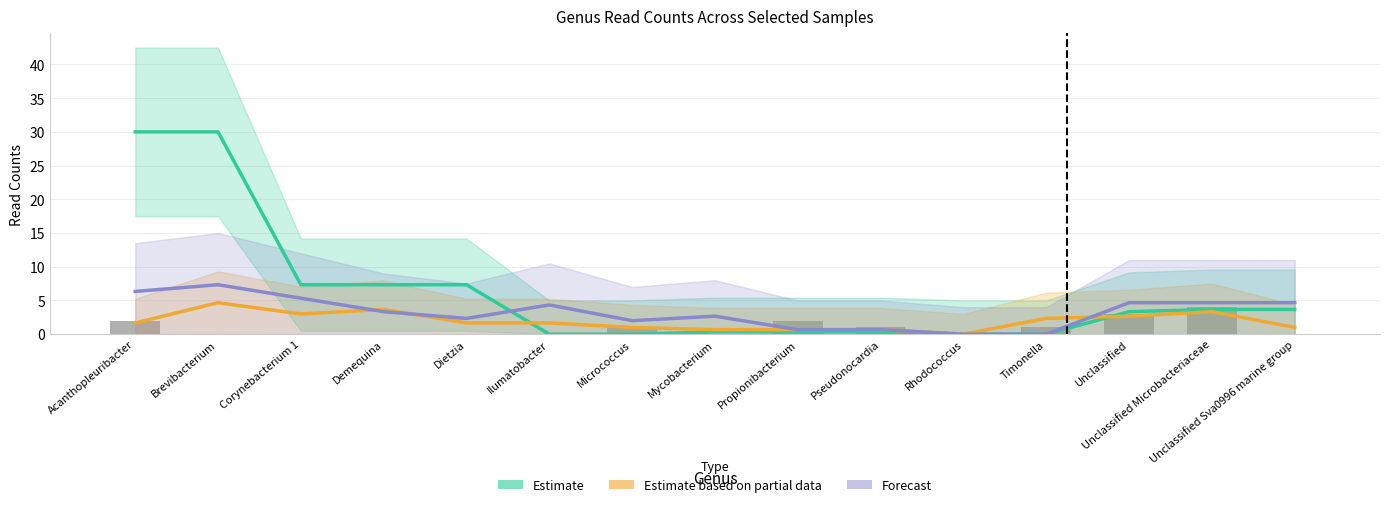

How many positive values does the Estimate based on partial data (B08) series have?

14